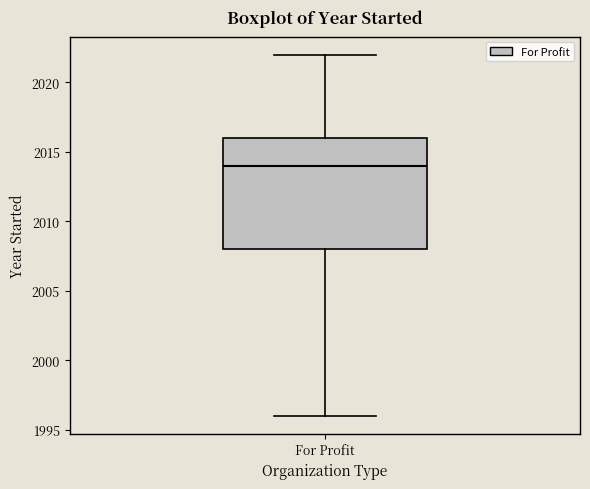

Transcribe this box plot: give where the median line is, the range the box spans, and where the two whiskers end, as read against the y-axis. The values are not printed on the chart, so give them approximately, as read against the axis.

median 2014, box 2008 to 2016, whiskers 1996 to 2022